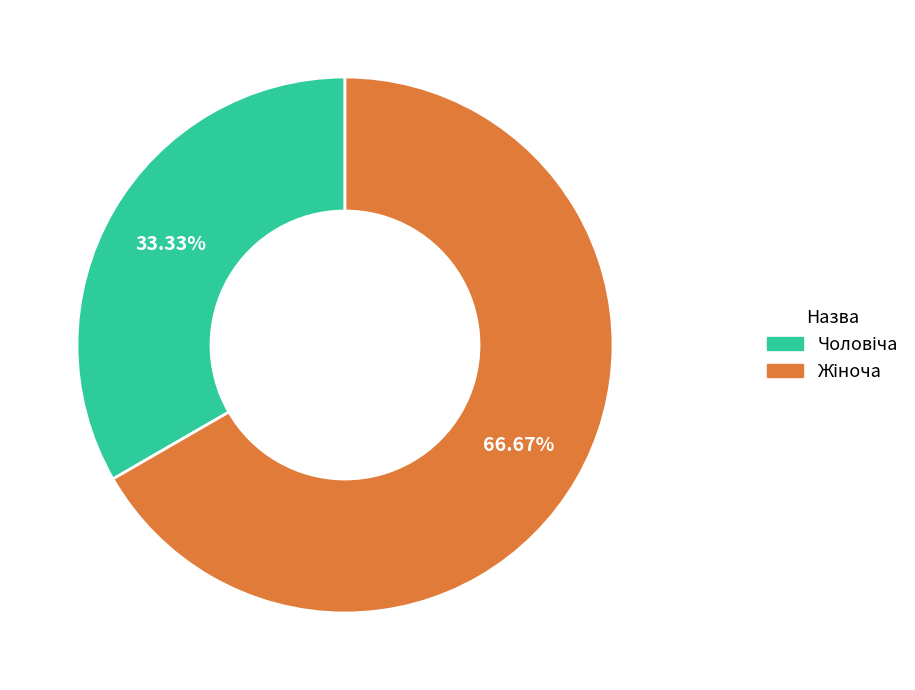

Is there a majority slice in this chart?

Yes